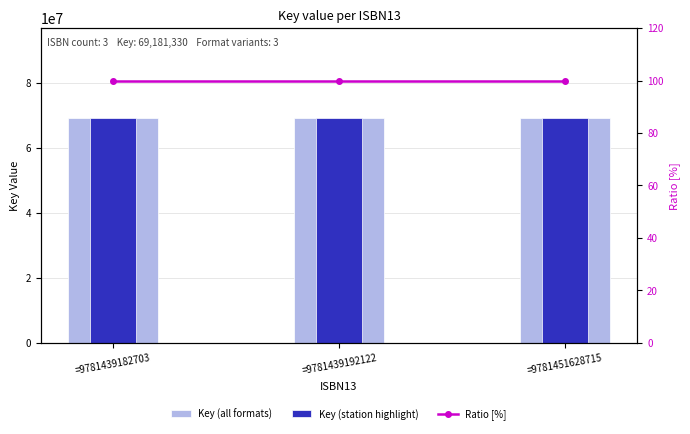

What is the total value across all series at =9781439182703?

138362760